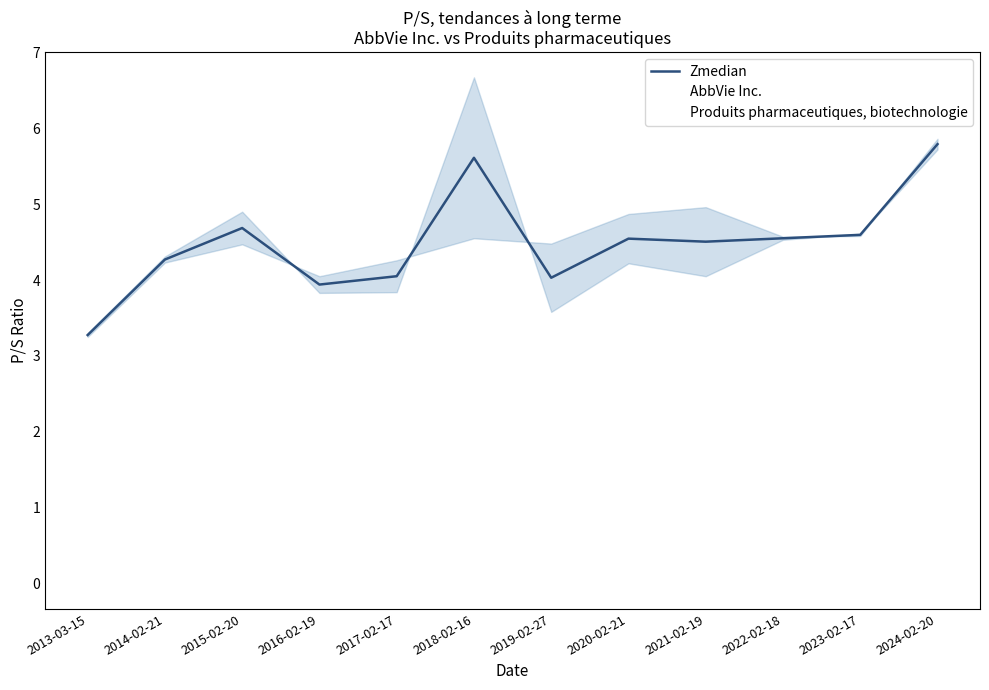

What position from the right is 2024-02-20?

1